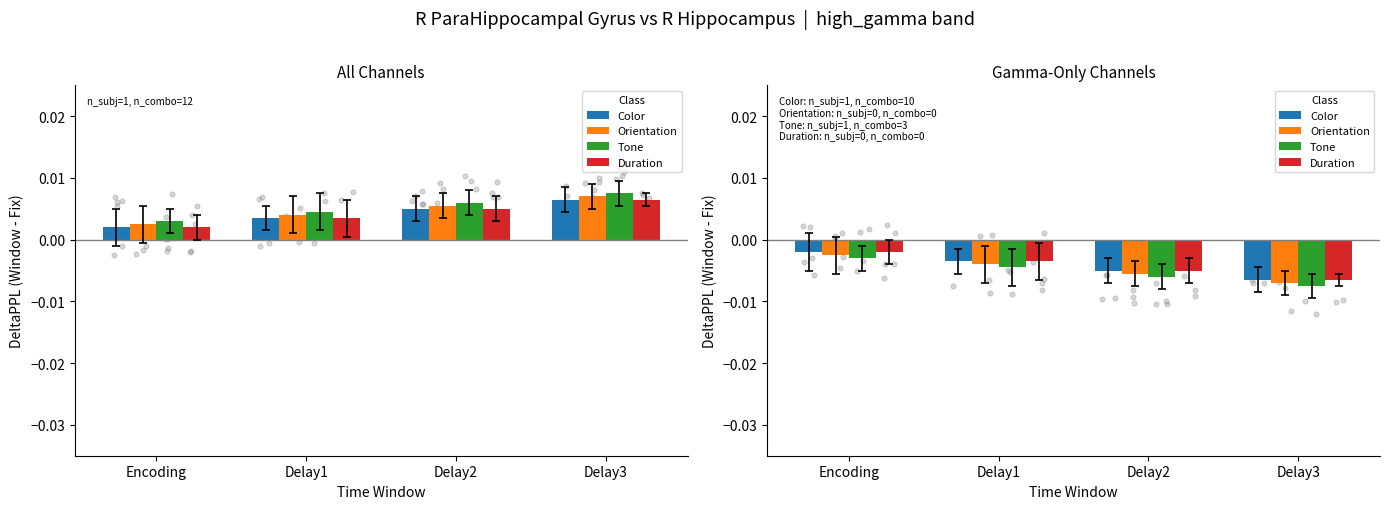

At which category is the sum across all series the highest?

Encoding